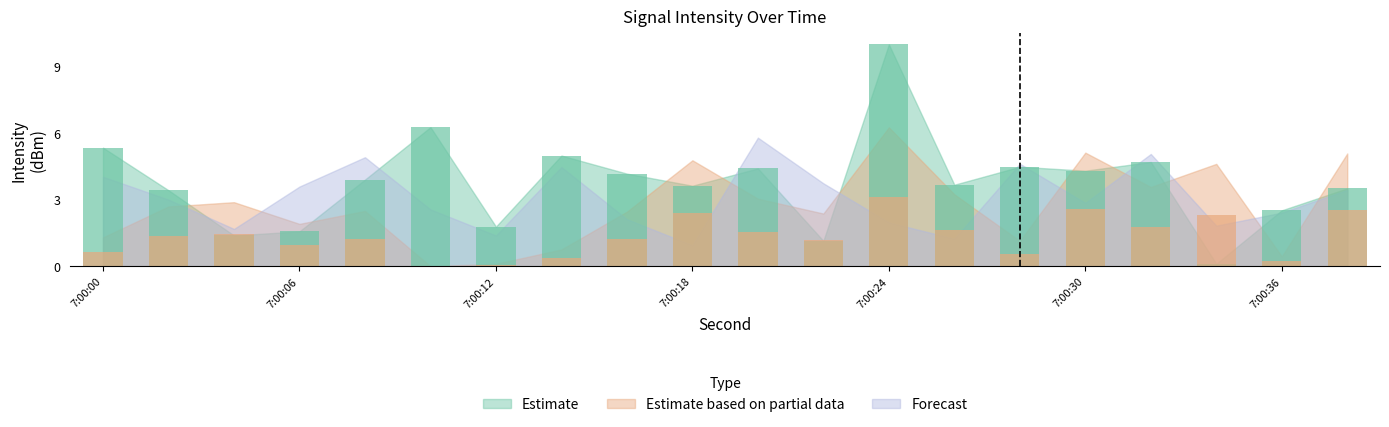

At how many categories does at least one series exceed 8?

1